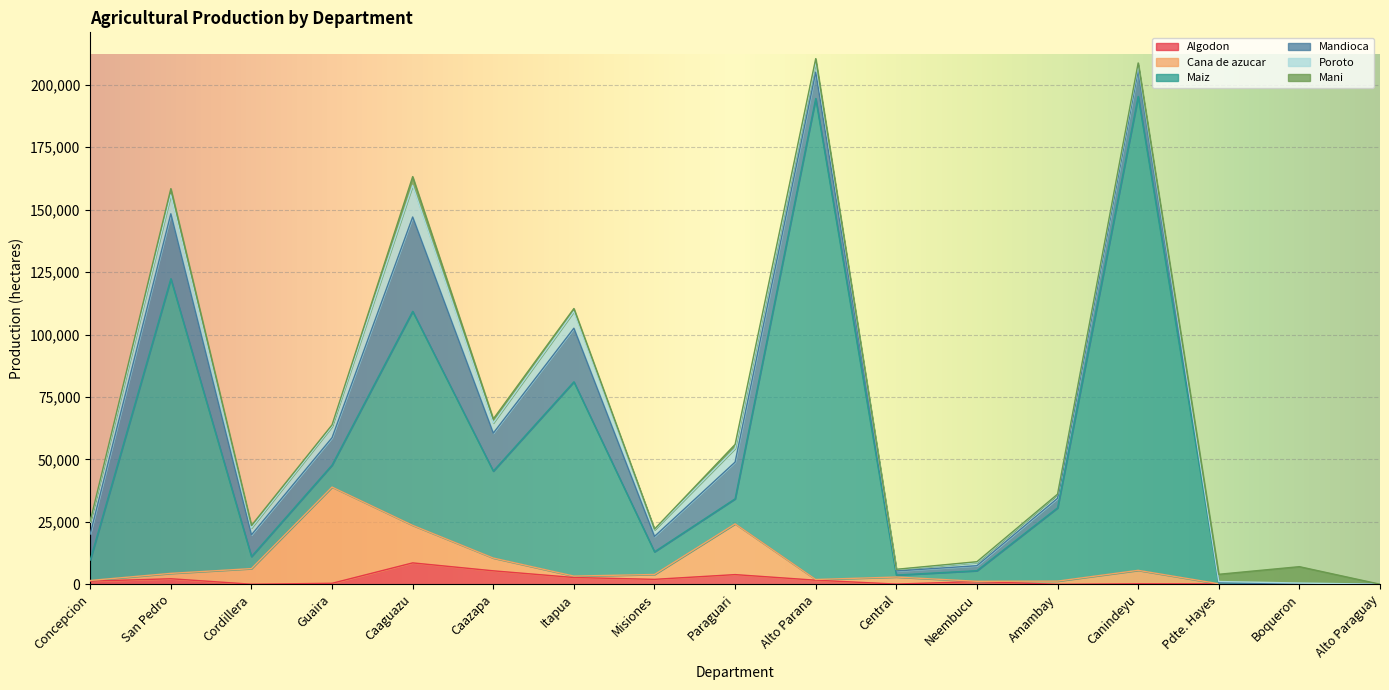

What is the sum of all Cana de azucar values?

100000